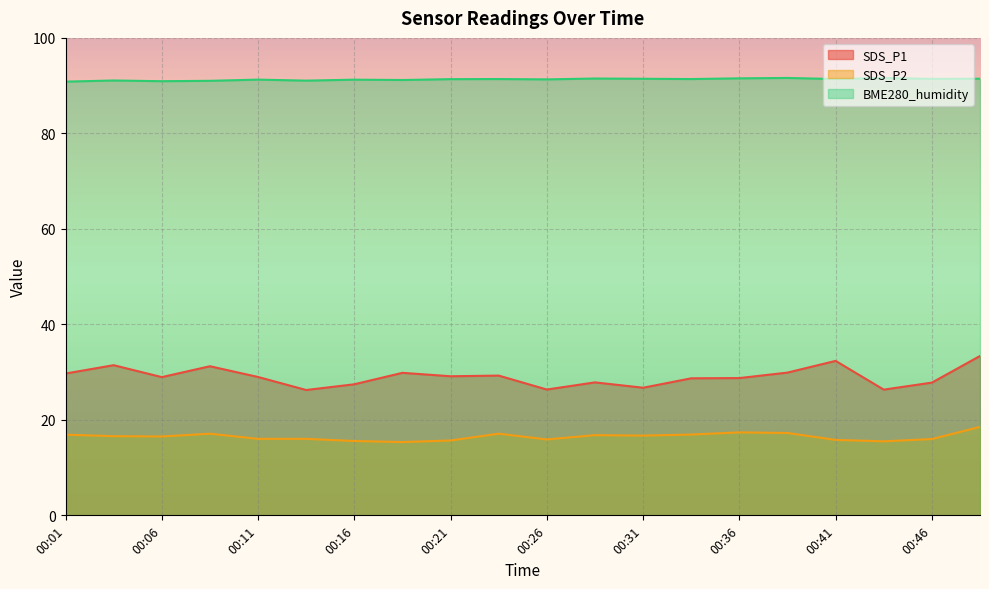

List the series in order of their peak value, highest first.

BME280_humidity, SDS_P1, SDS_P2